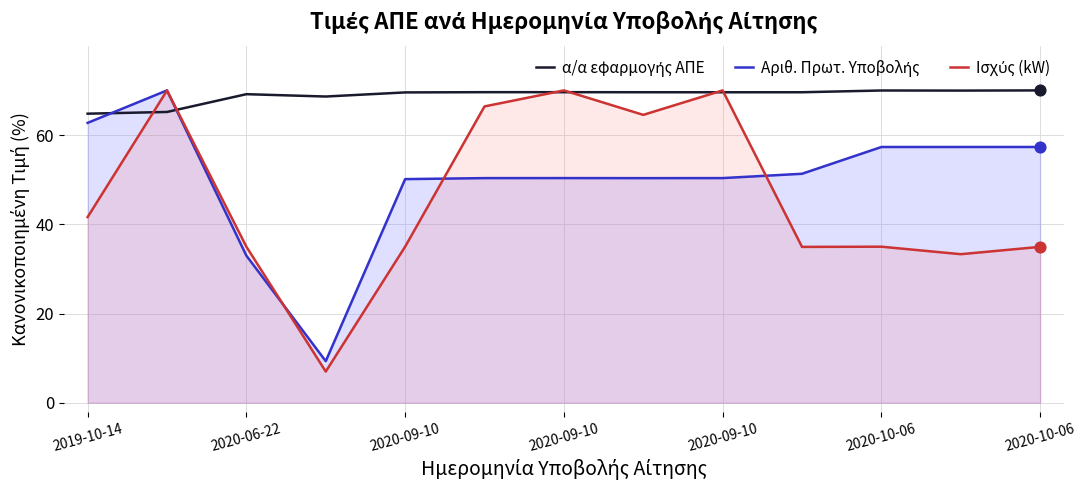

What are all the series names shown in the legend?

α/α εφαρμογής ΑΠΕ, Αριθ. Πρωτ. Υποβολής, Ισχύς (kW)